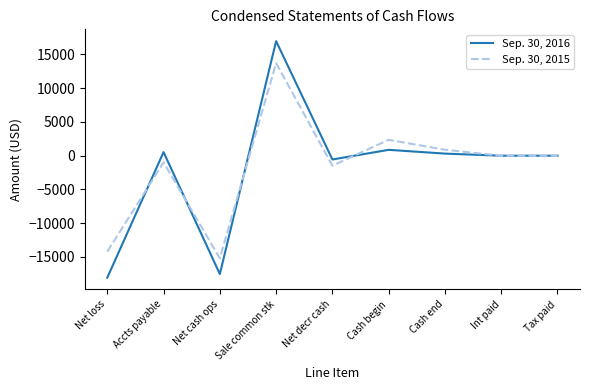

What is the highest value of the Sep. 30, 2015 series?

13726